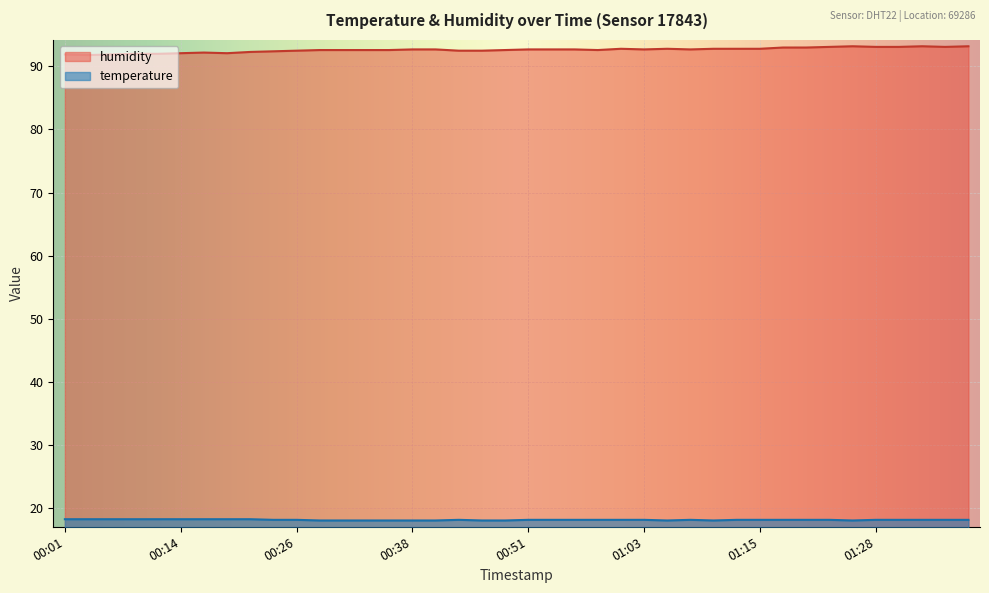

Is the value of temperature at 01:35 greater than the value of humidity at 00:26?

No